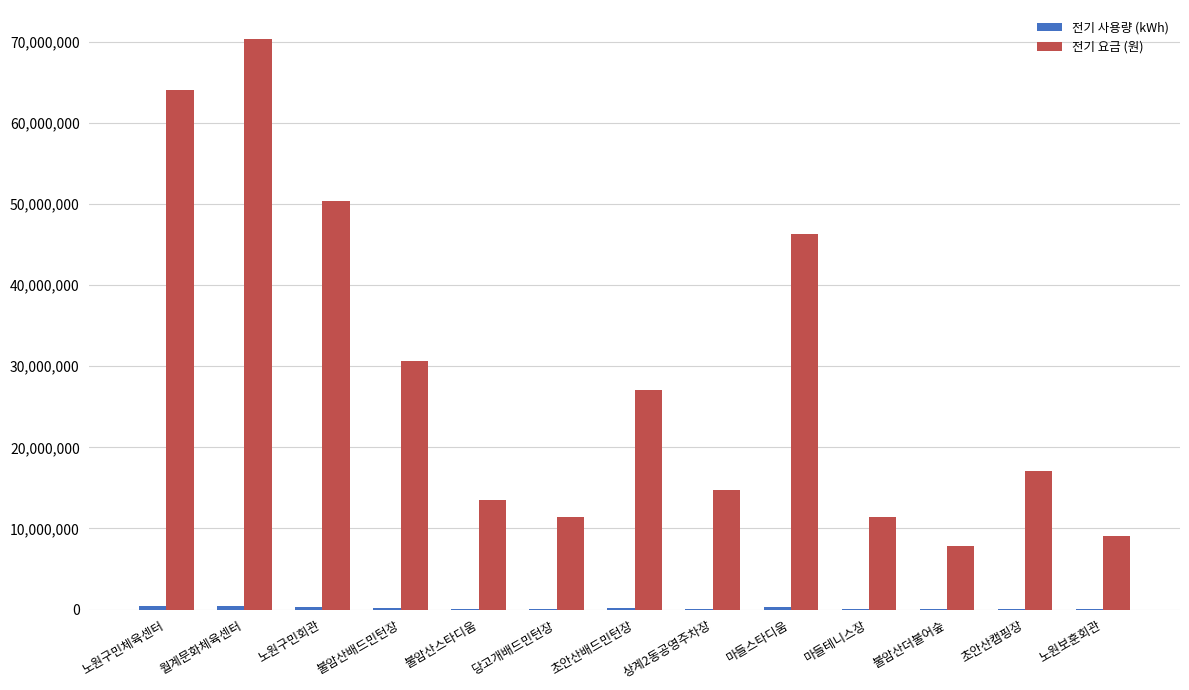

What value does the 전기 요금 (원) series have at 불암산스타디움, to the nearest 10?

13463310